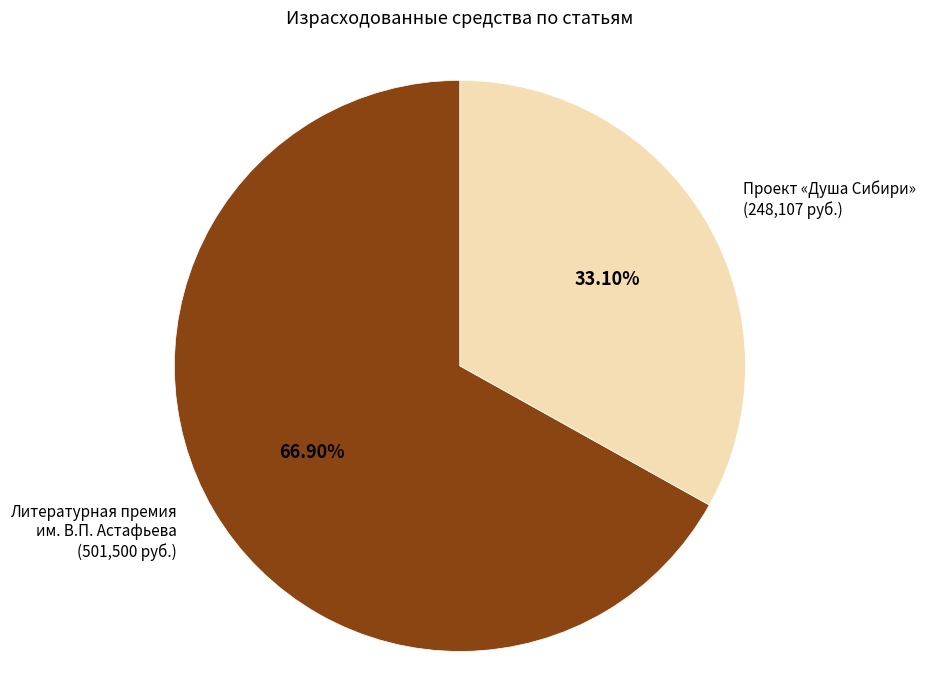

Does any single category account for the majority?

Yes